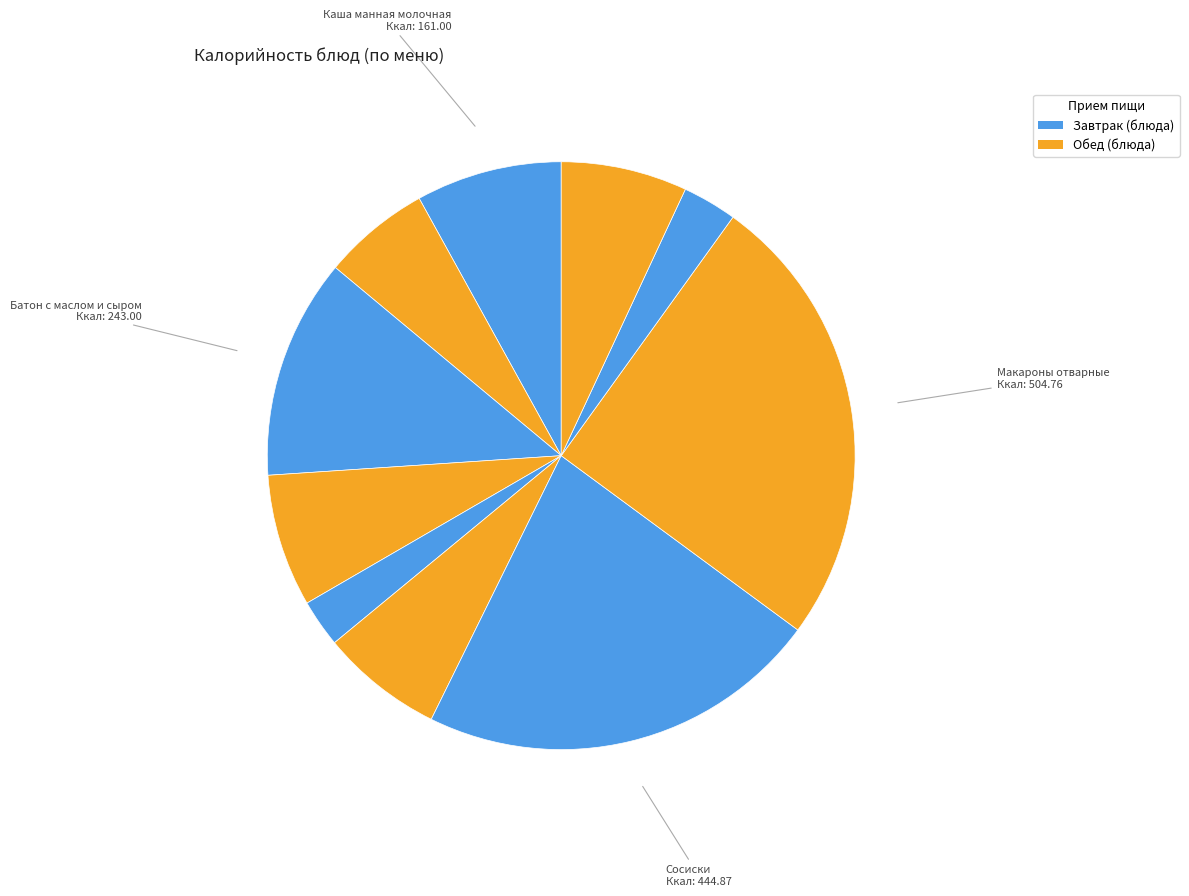

How many segments does this pie chart have?

10